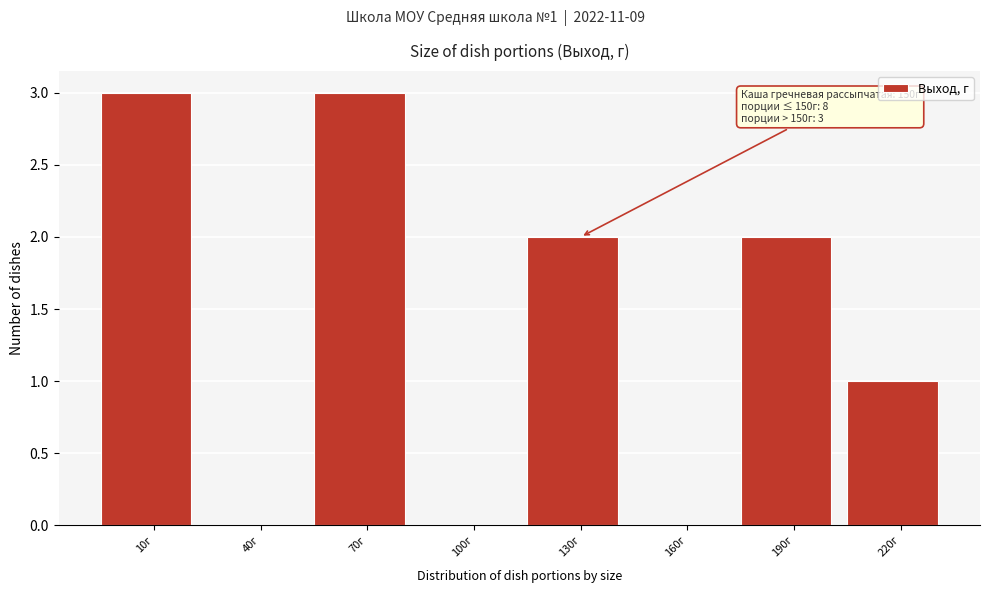

Reading left to right, transcribe all the data shown in this chart.

10г=3	40г=0	70г=3	100г=0	130г=2	160г=0	190г=2	220г=1